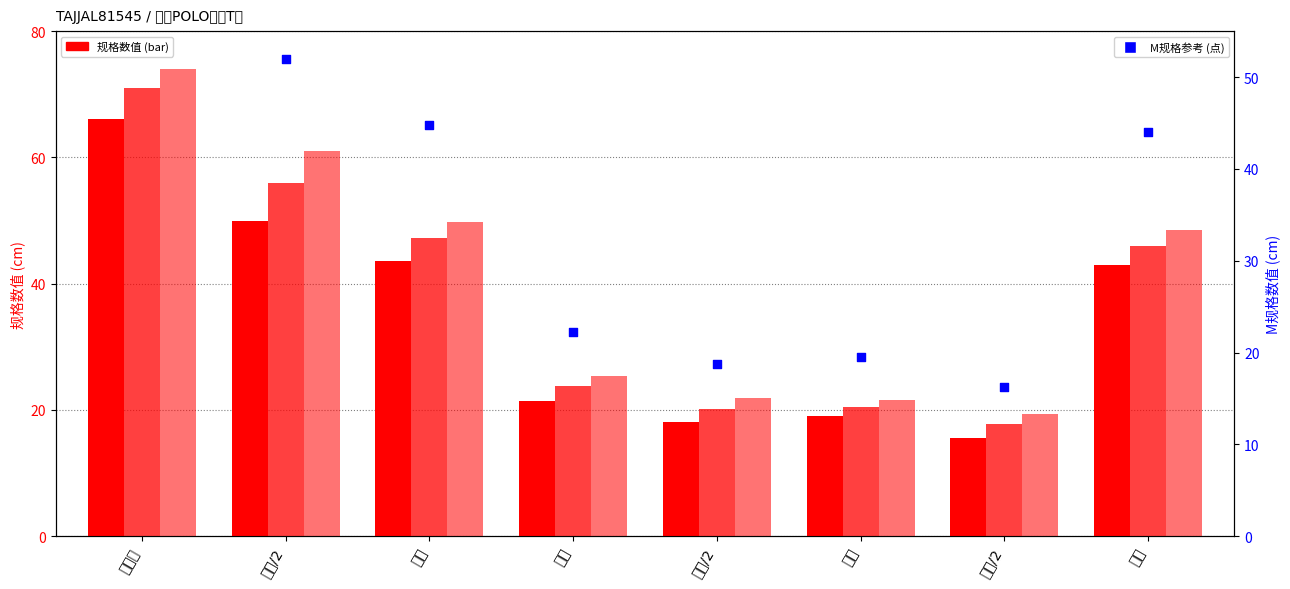

Which series contains the lowest Y value?

S规格